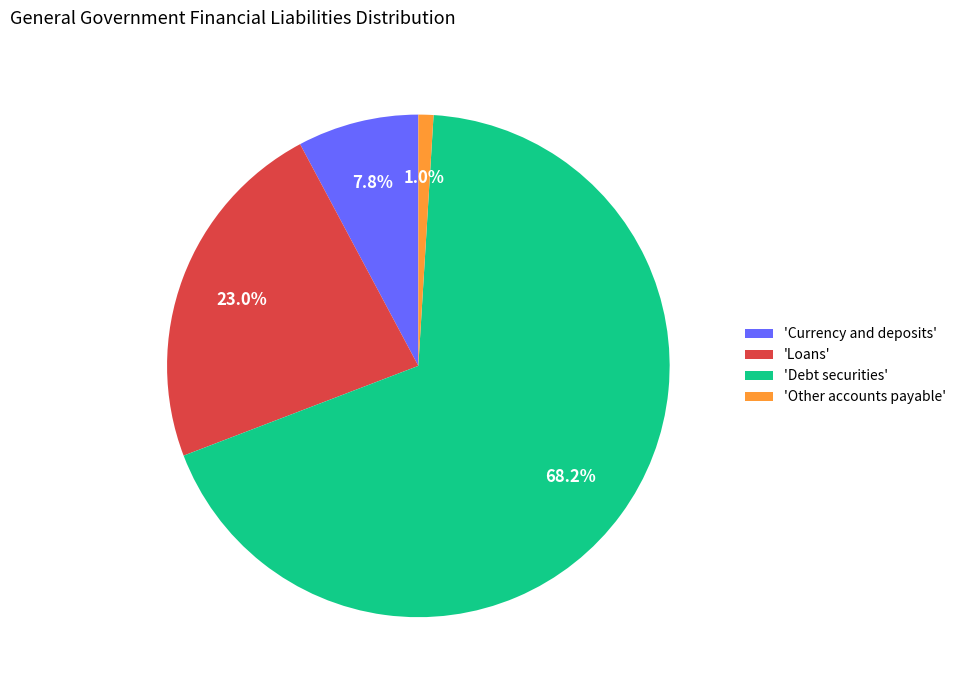

What percentage do 'Loans' and 'Other accounts payable' together represent?

24.0%